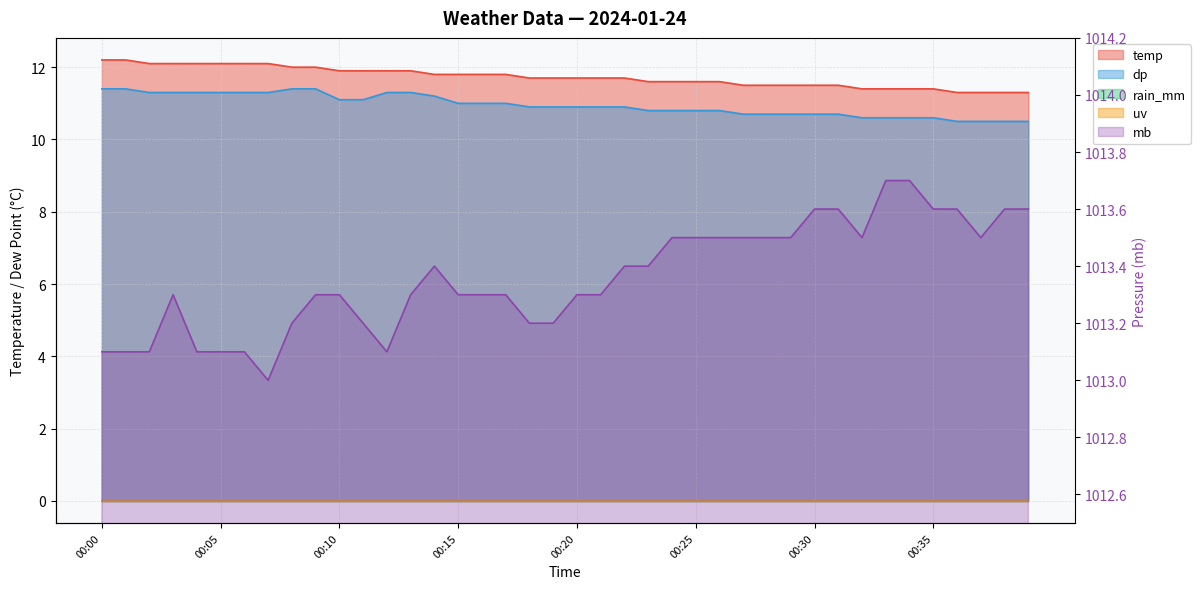

What is the spread (max minus min) of values at 00:04?

1001.8